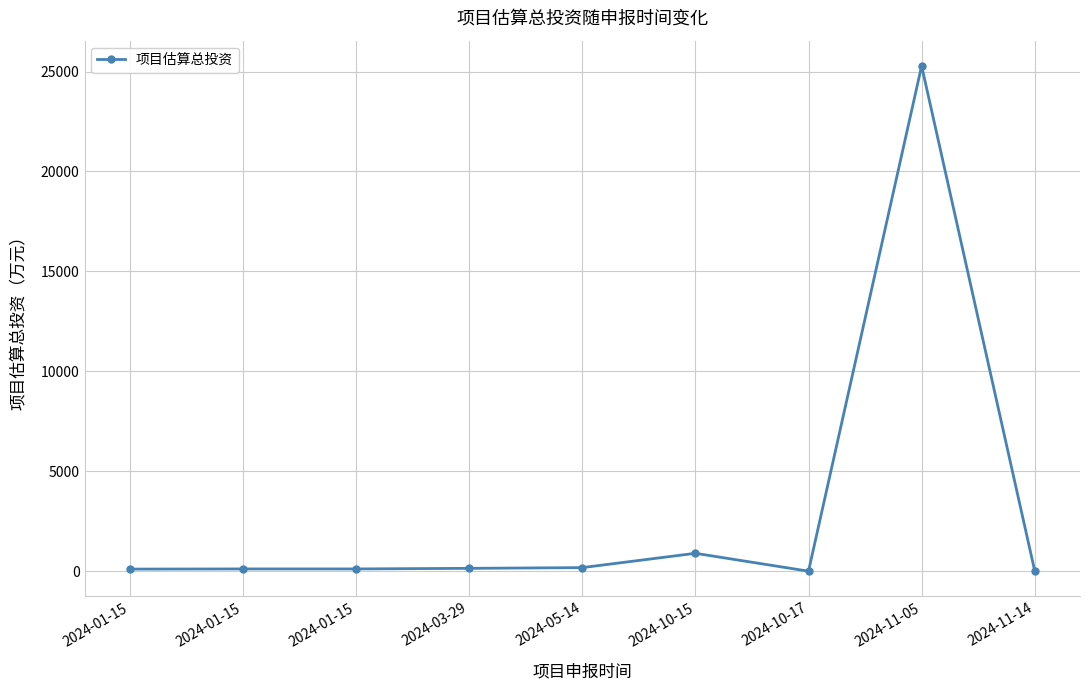

What is the sum of all values?

26892.7